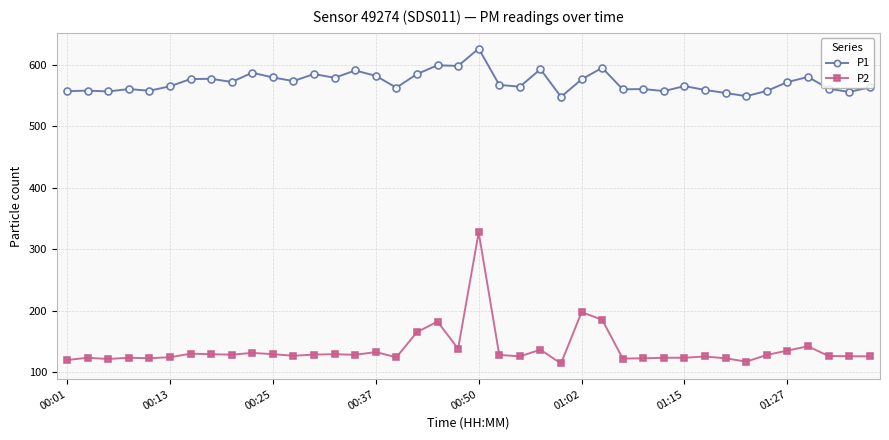

Rank the series by their maximum value, from lowest to highest.

P2, P1